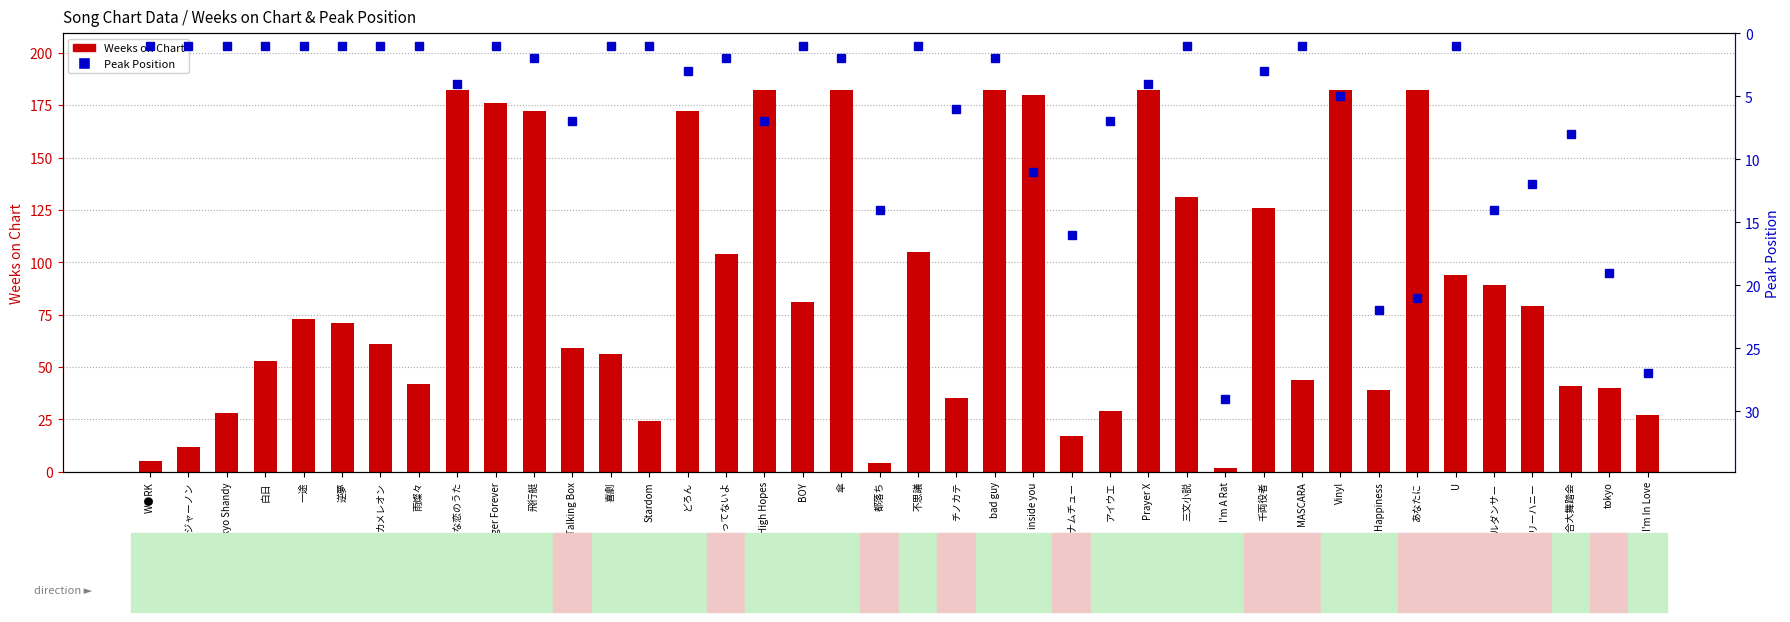

Where is Weeks on Chart nearest to the value 92?

U